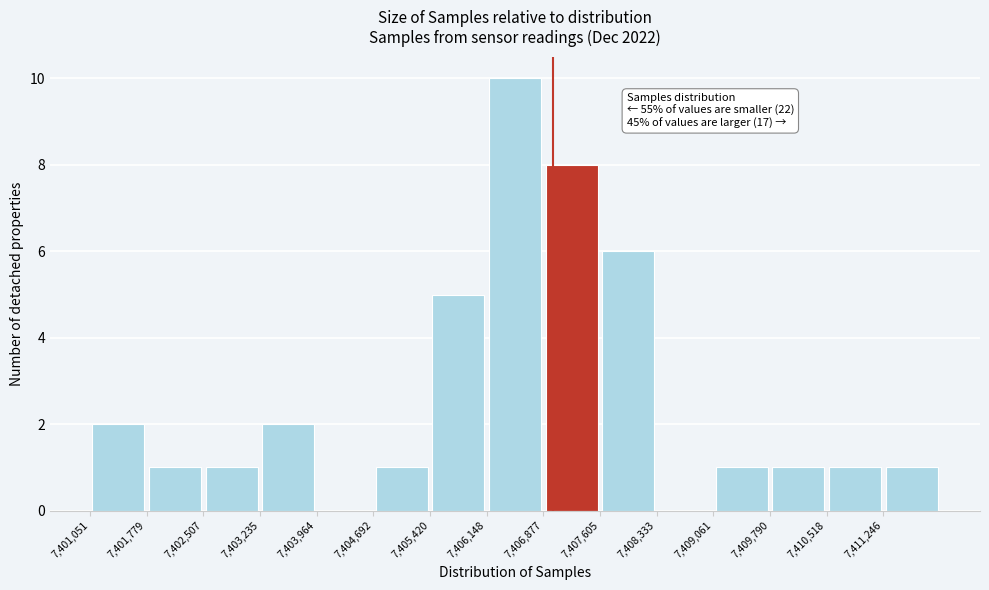

Over which range of the x-axis is the bar tallest?

7406100 to 7406900